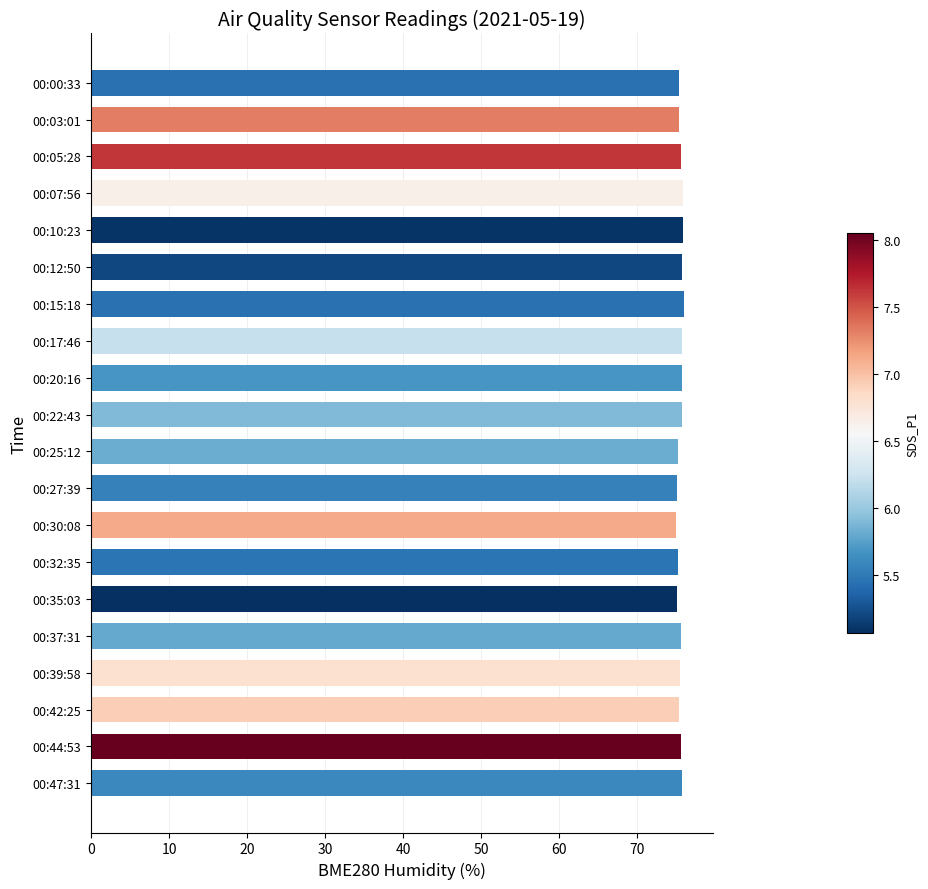

What is the value of the 5th bar from the top?

75.9